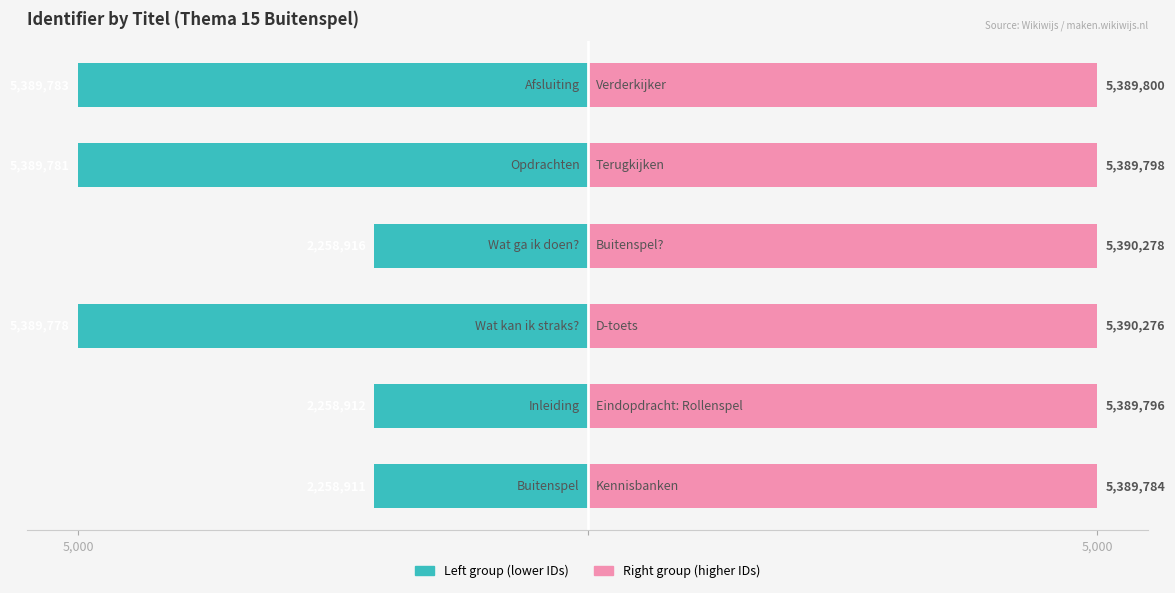

Count the number of data series in this chart.

2